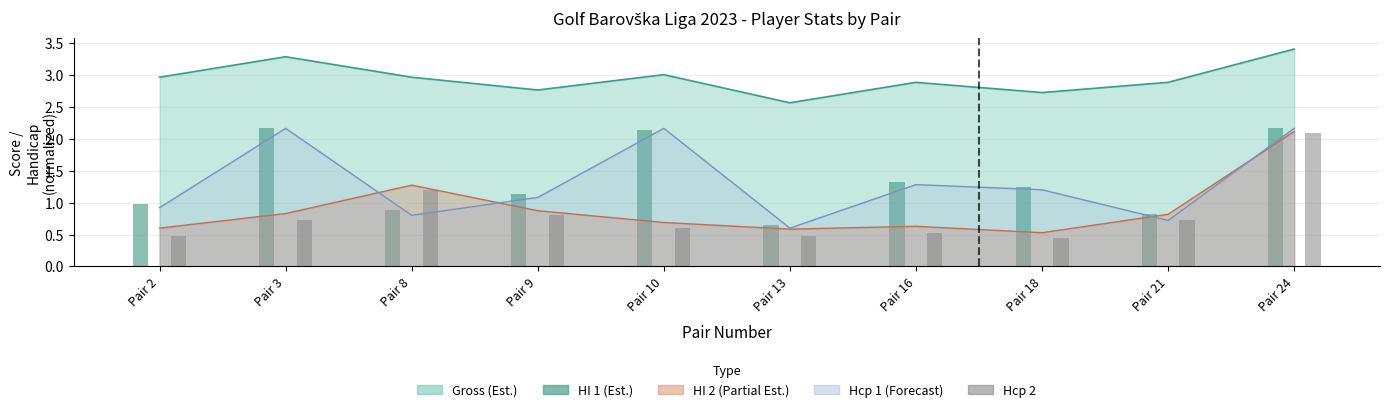

Rank the categories by Hcp Igr 2 (normalized) value from highest to lowest.

Pair 24, Pair 8, Pair 9, Pair 3, Pair 21, Pair 10, Pair 16, Pair 2, Pair 13, Pair 18